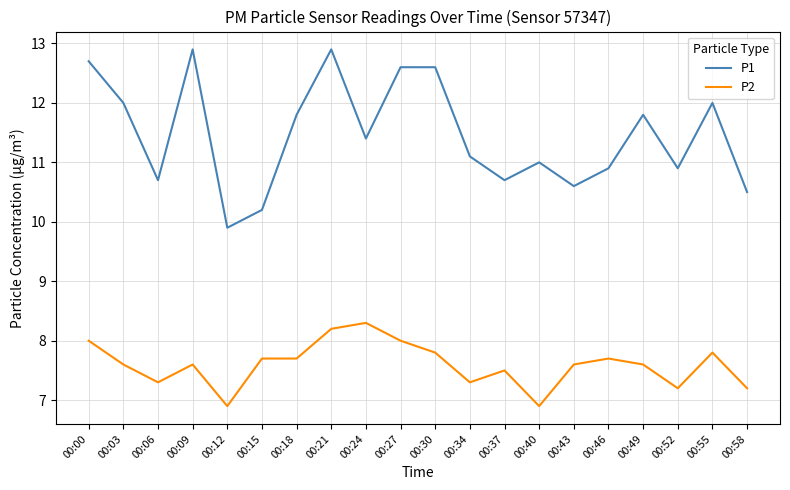

At which category does P2 reach its first local valley?

00:06